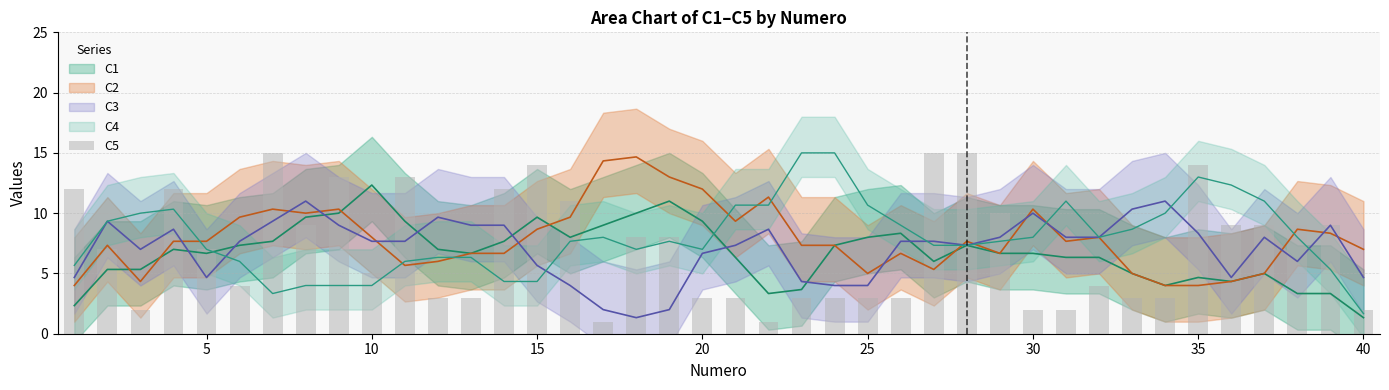

How many categories are shown in the chart?

40